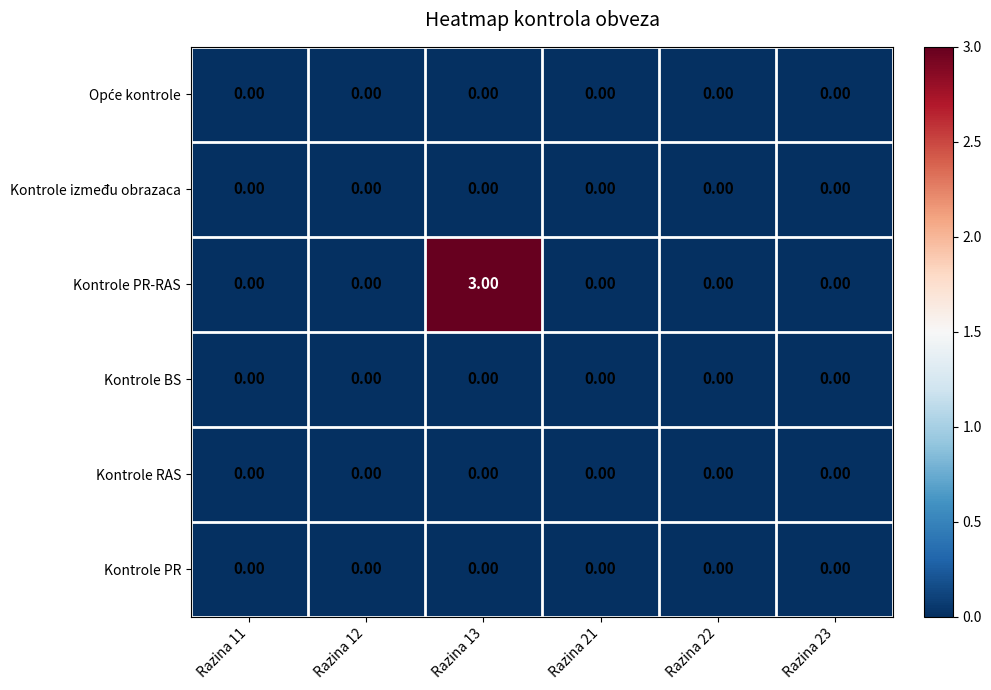

Which series has the widest spread of values?

Kontrole PR-RAS